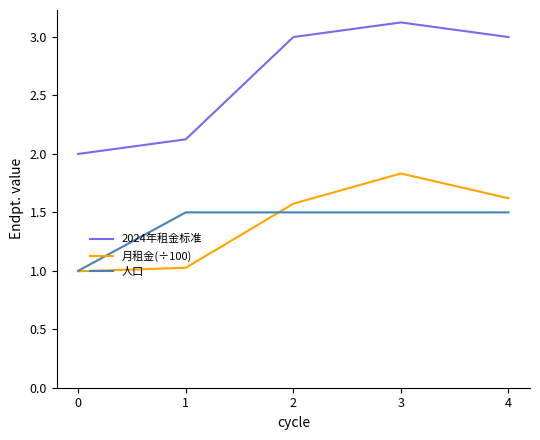

Which series changed the most between 0 and 4?

2024年租金标准